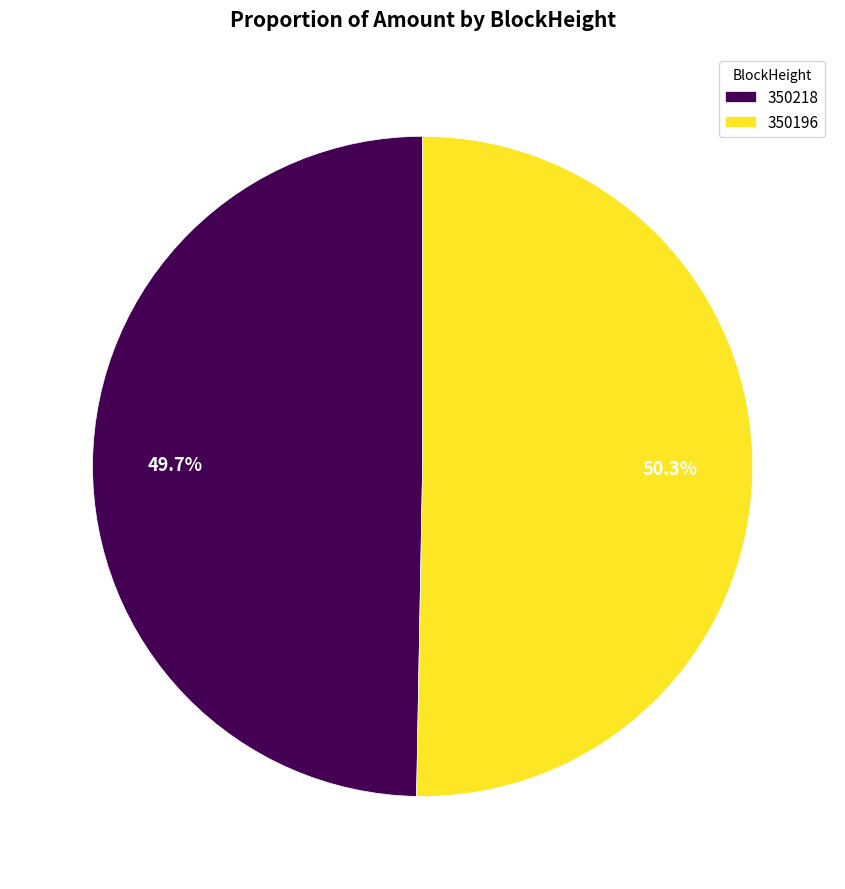

Combined, do 350196 and 350218 account for over 50%?

Yes